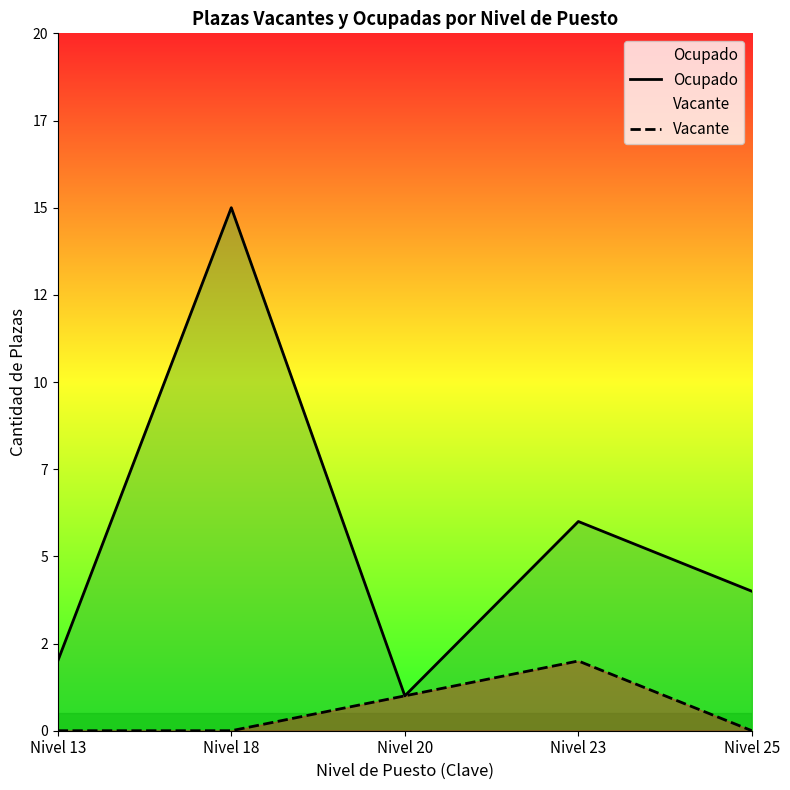

How many positive values does the Vacante series have?

2